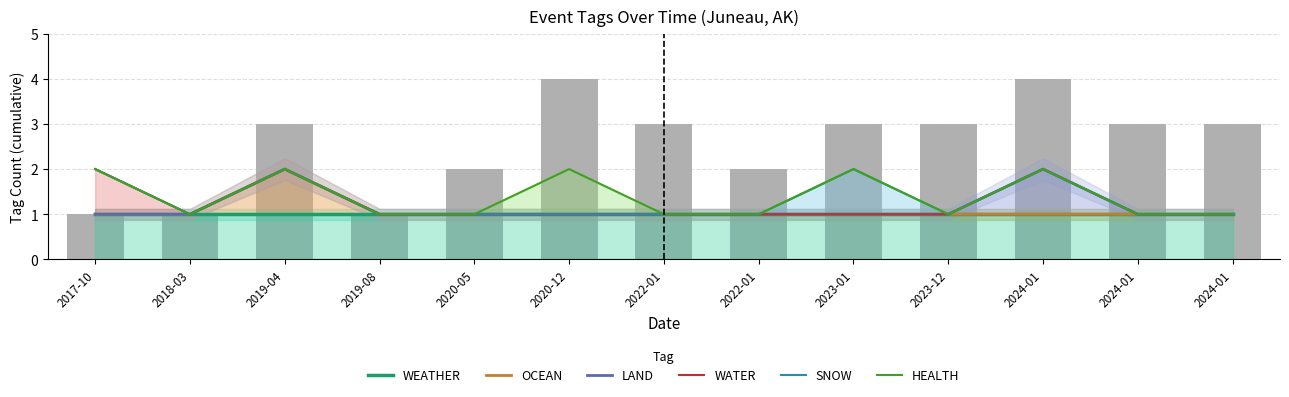

What is the label of the 9th bar from the left?

2023-01